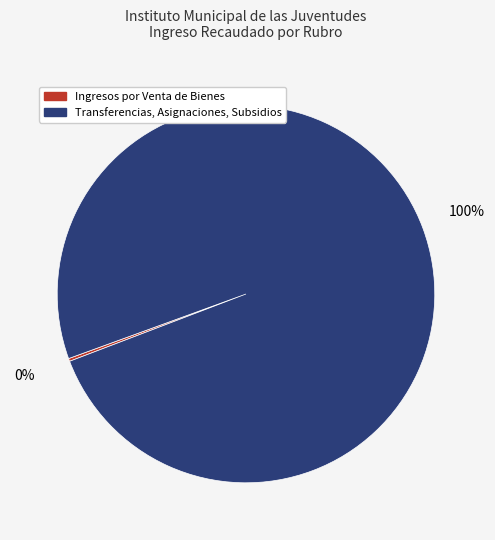

Which category accounts for the majority?

Transferencias, Asignaciones, Subsidios